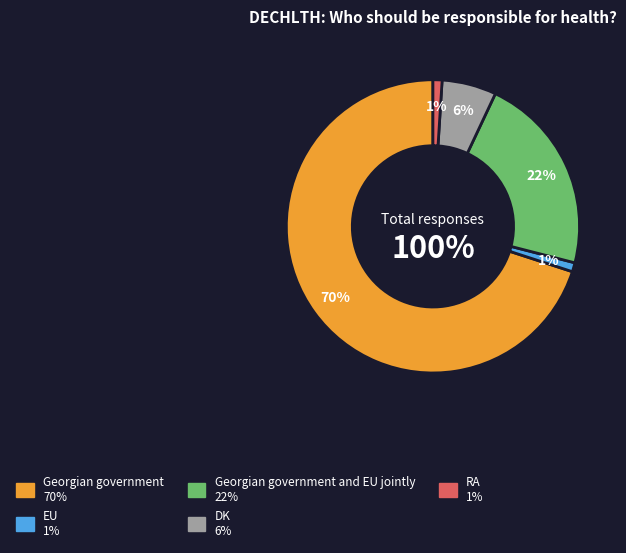

What percentage is the Georgian government and EU jointly slice, to the nearest percent?

22%